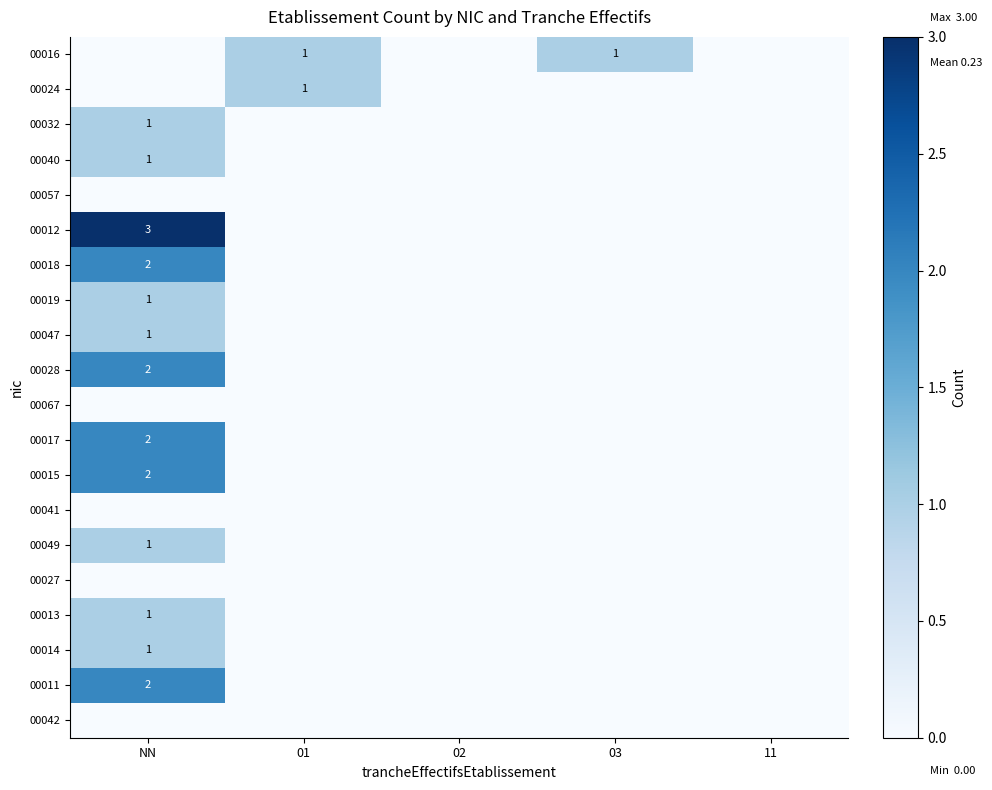

True or false: 00019 has a value of 0 at NN.

False